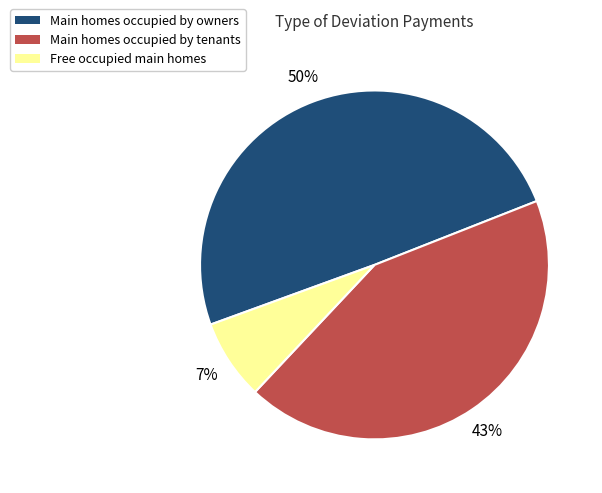

How many segments does this pie chart have?

3